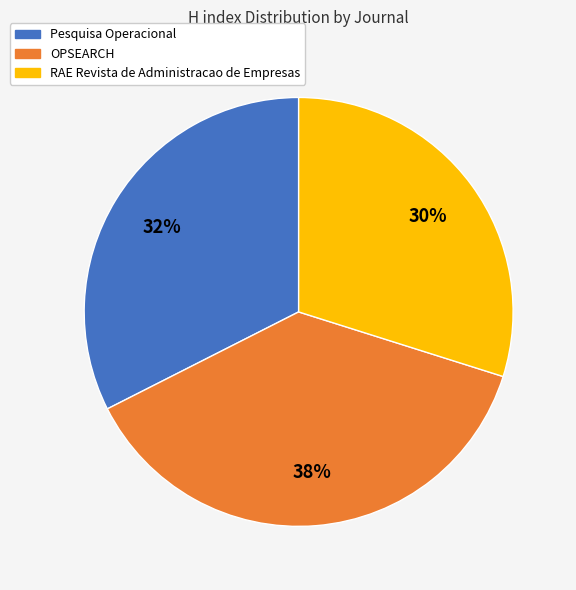

To the nearest percent, what percentage of the pie is RAE Revista de Administracao de Empresas?

30%